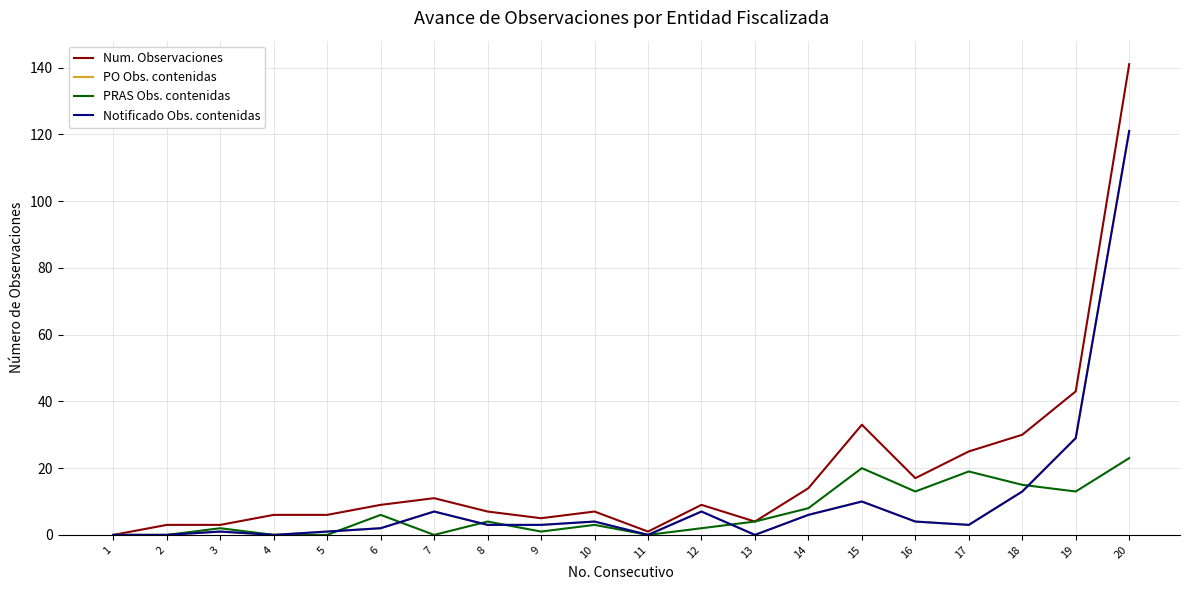

Does the chart have visible grid lines?

Yes